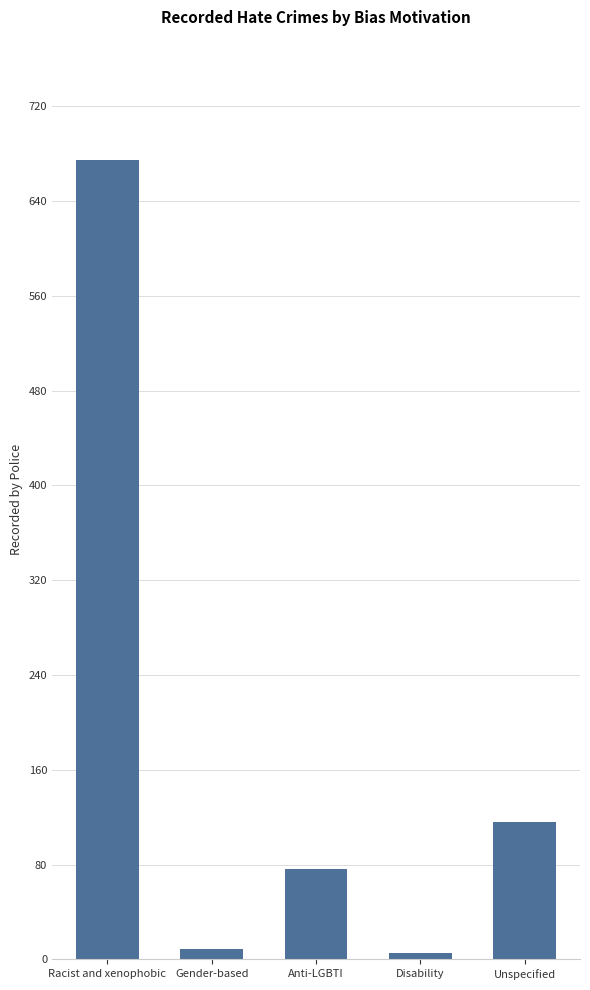

The value at Gender-based is 9. True or false?

True